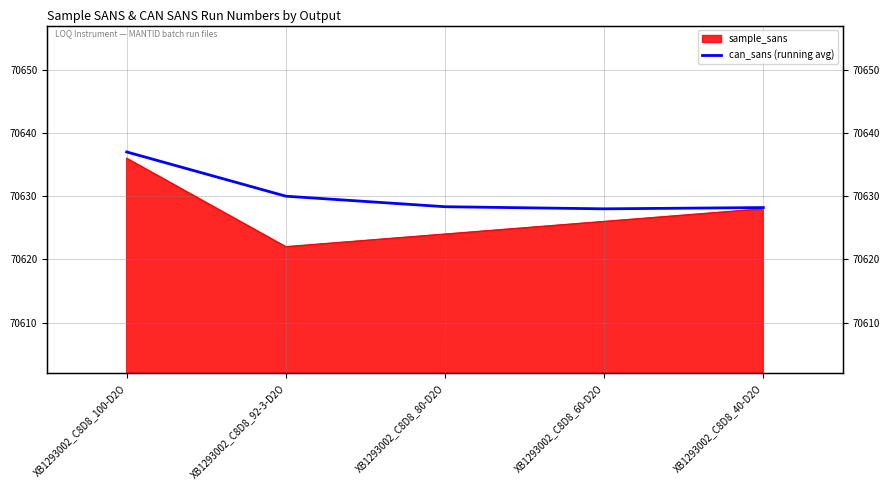

What is the maximum value shown in the chart?

70637.0